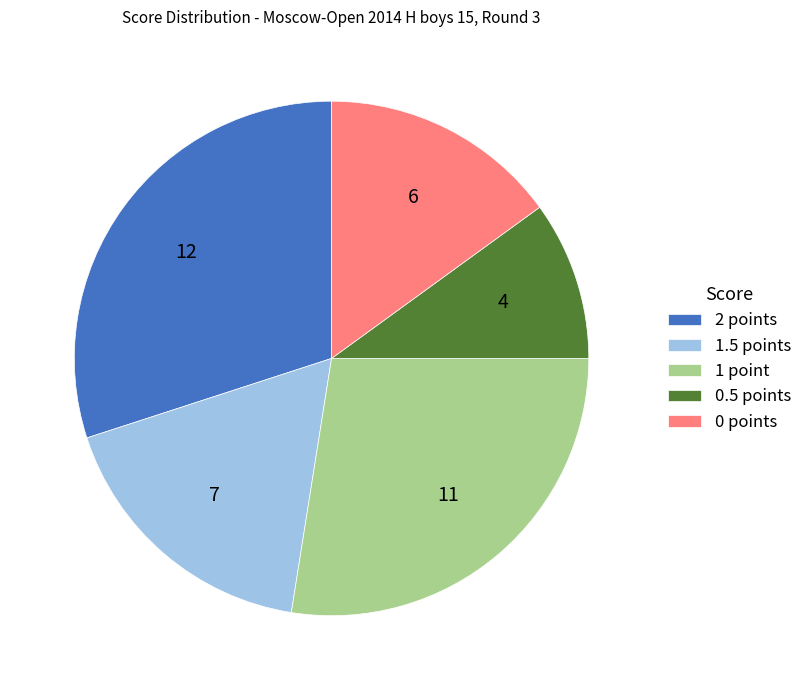

Approximately how many times larger is the value at 2 points compared to 0.5 points?

3.0